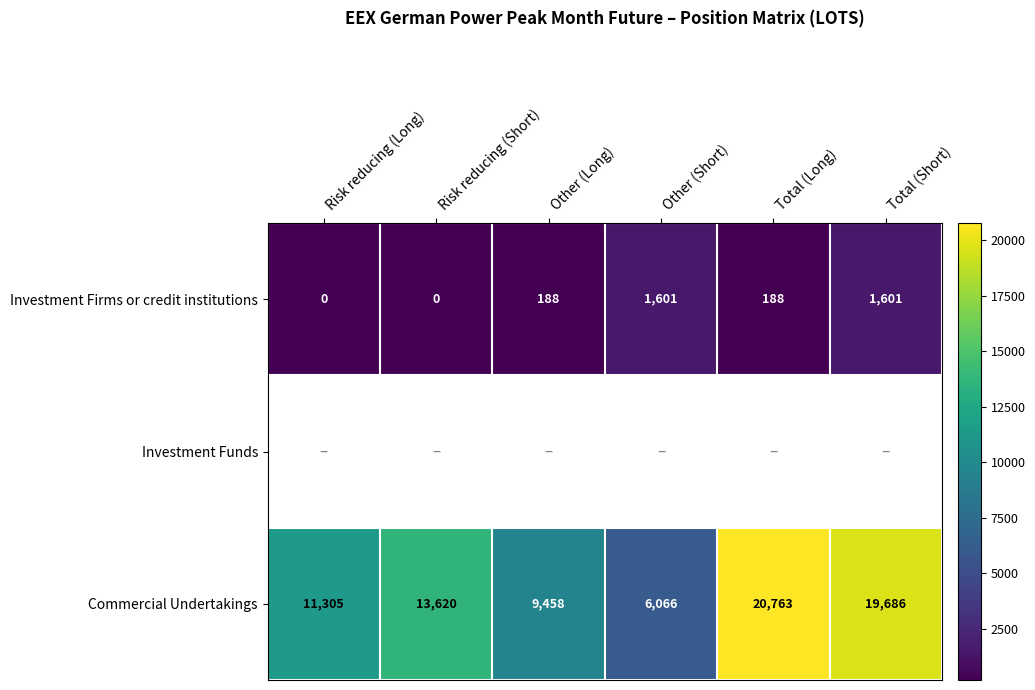

True or false: Investment Firms or credit institutions has a value of 2518.9 at Total (Short).

False